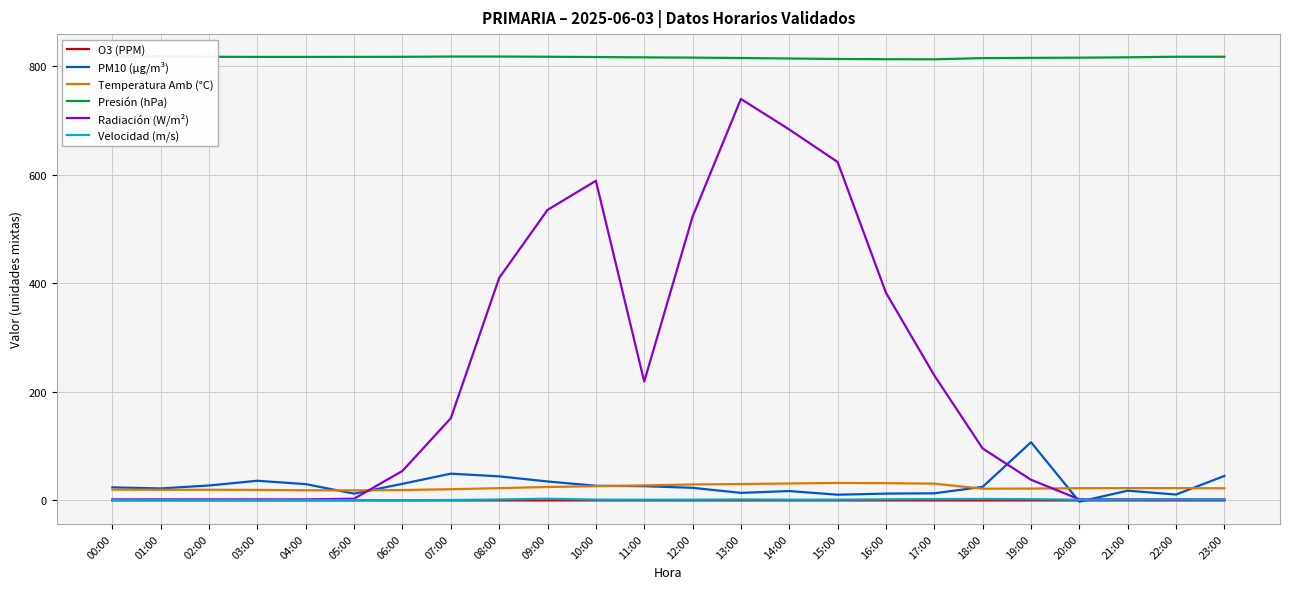

True or false: O3 (PPM) and Presión (hPa) intersect in this chart.

False